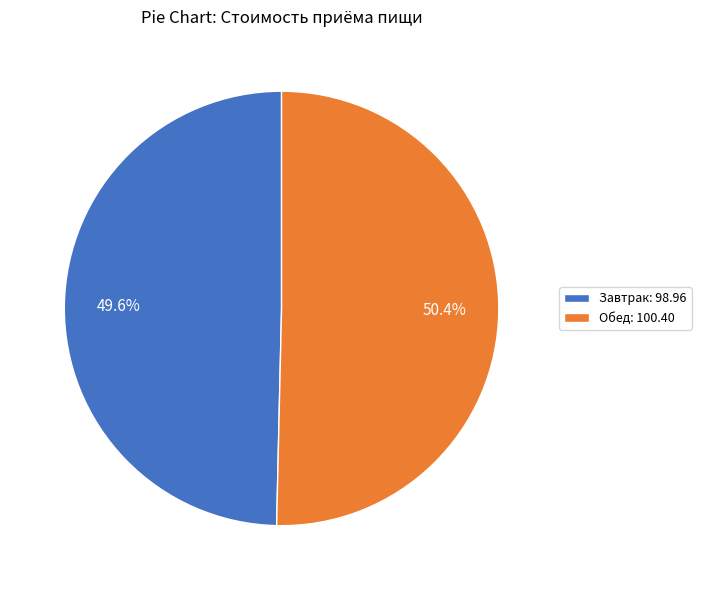

What portion of the pie excludes Завтрак?

50.4%